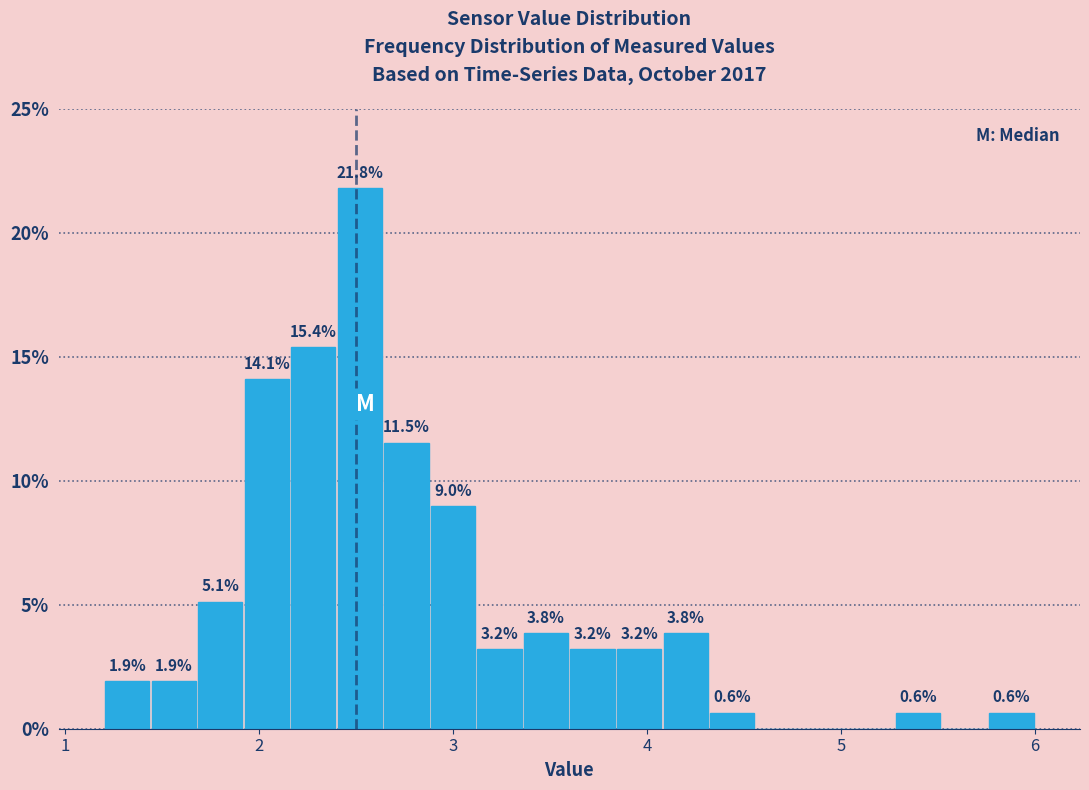

Around what value on the x-axis is the tallest bar? Give the approximate position of its centre, as read against the axis.

2.5